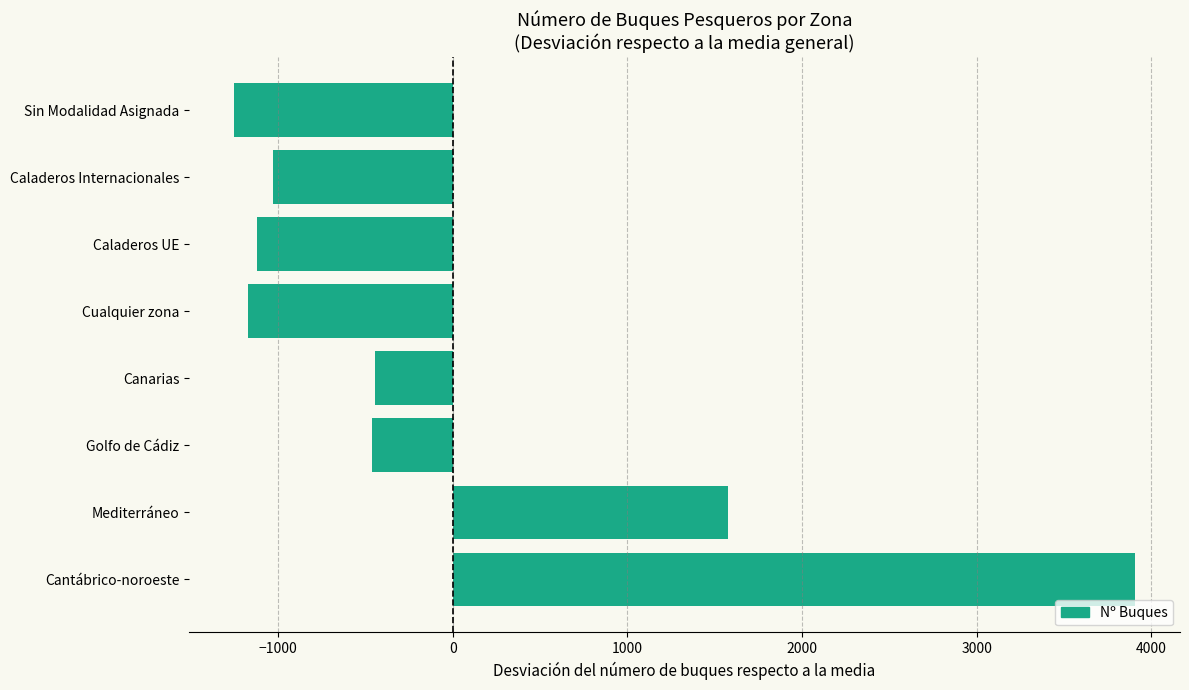

What is the difference between the values at Mediterráneo and Sin Modalidad Asignada?

2830.0